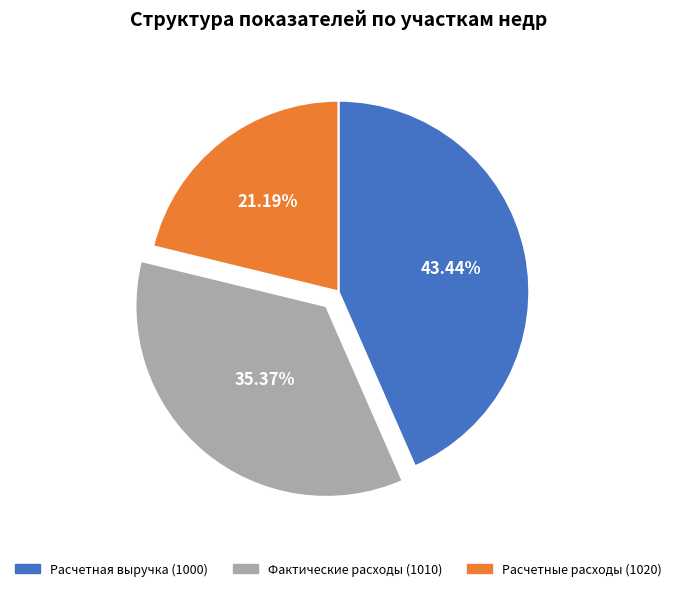

Which has a higher value, Фактические расходы (1010) or Расчетные расходы (1020)?

Фактические расходы (1010)